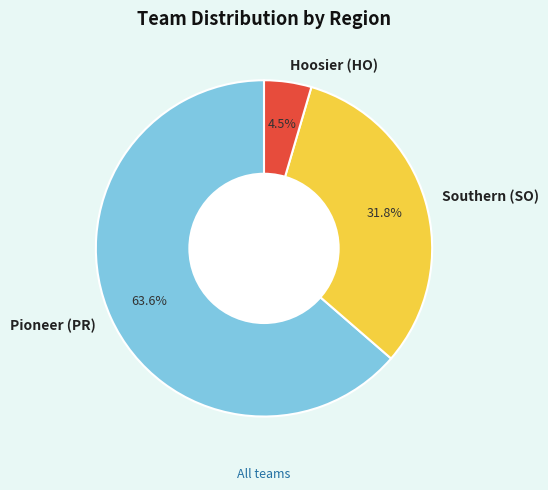

Approximately how many times larger is the value at Hoosier (HO) compared to Southern (SO)?

0.1